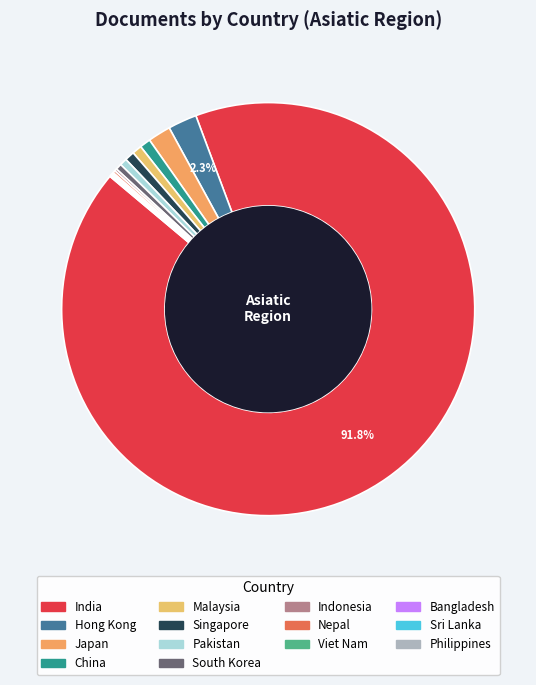

What is the ratio of the value at Pakistan to the value at South Korea?

1.2